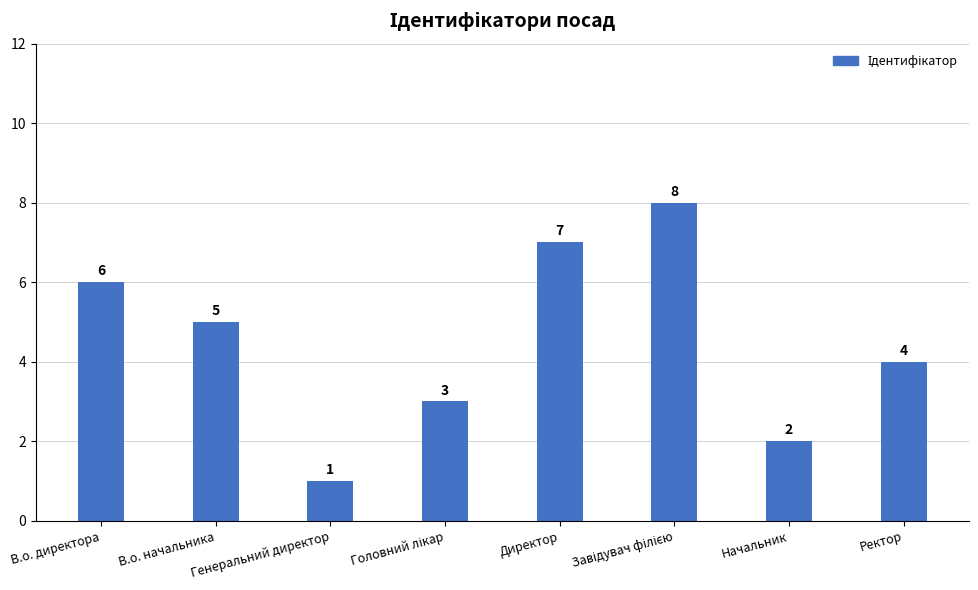

What is the maximum value shown in the chart?

8